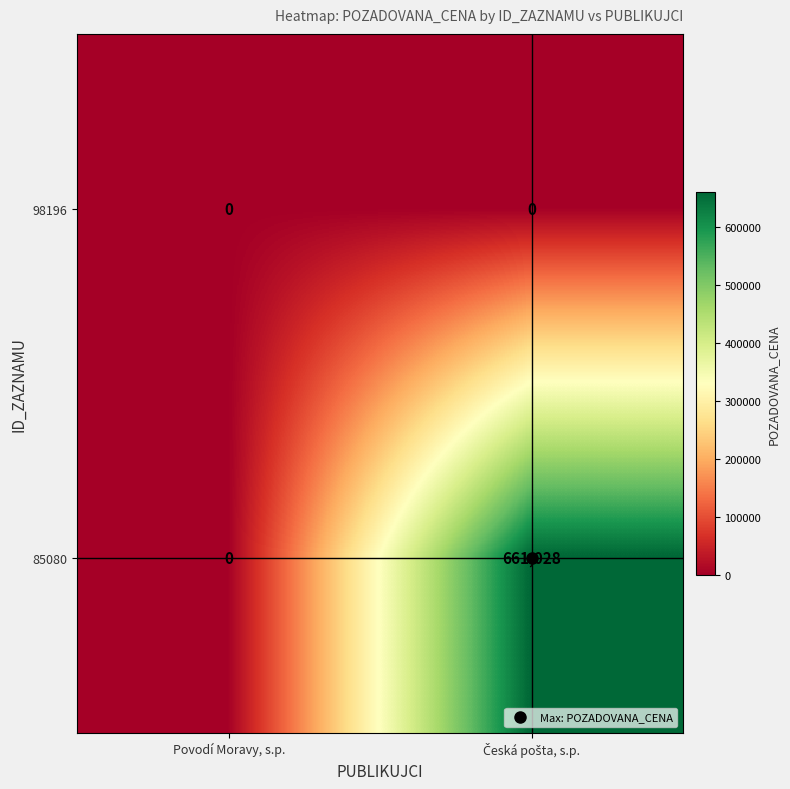

List the series in order of their overall mean, highest first.

85080, 98196